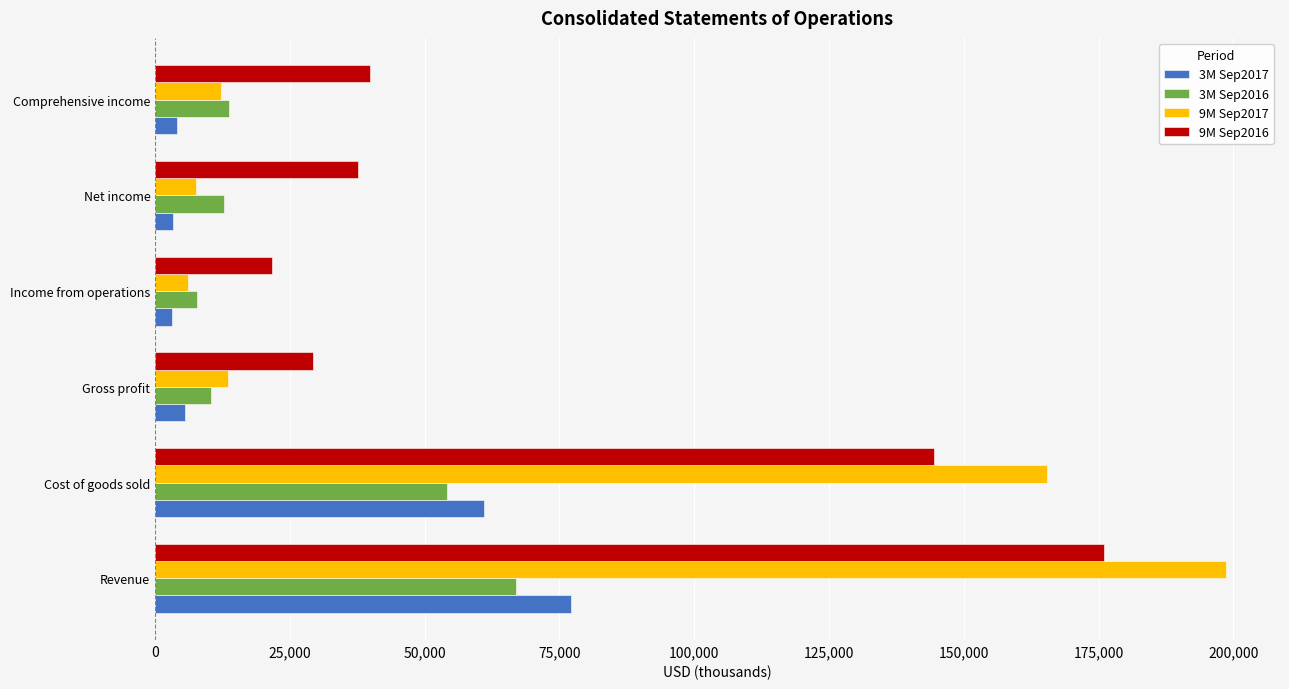

What is the difference between the maximum and minimum values in the 3M Sep2017 series?

73906